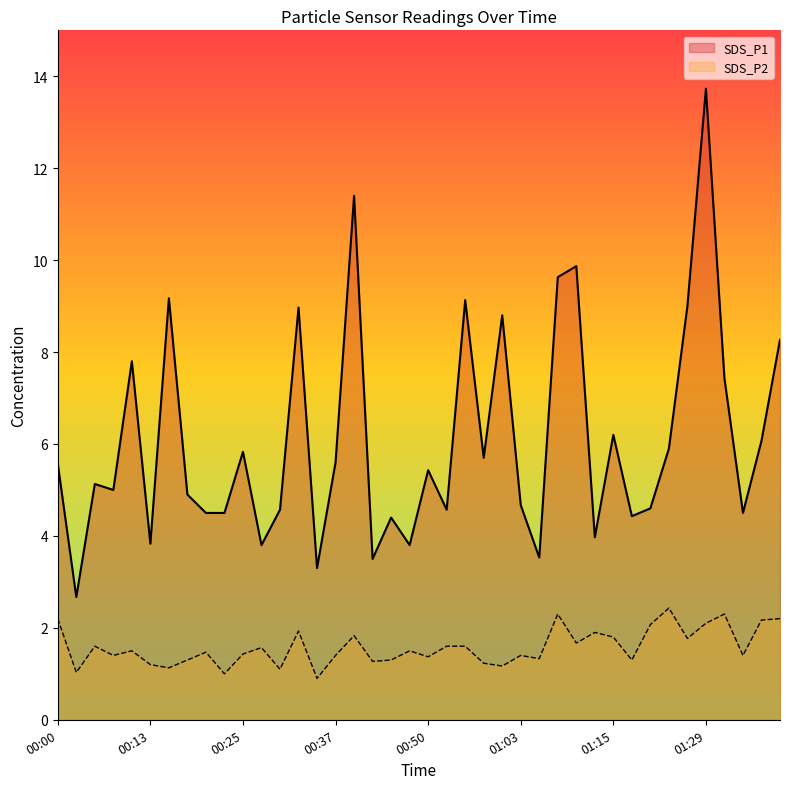

What is the total value across all series at 01:20?

6.7